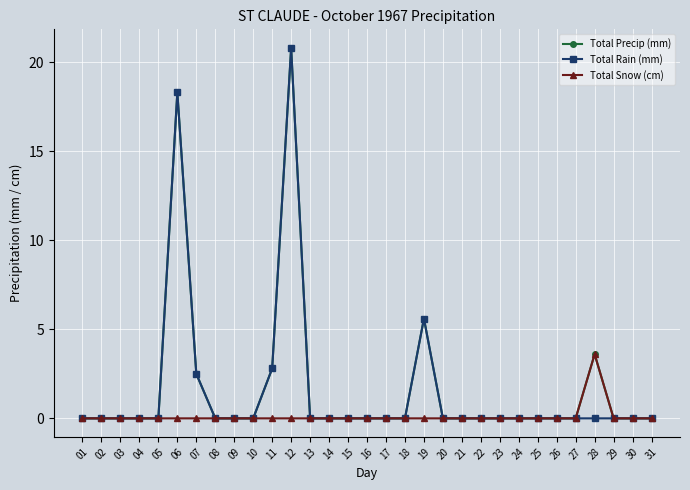

The Total Precip (mm) series shows 0.0 at 08. True or false?

True